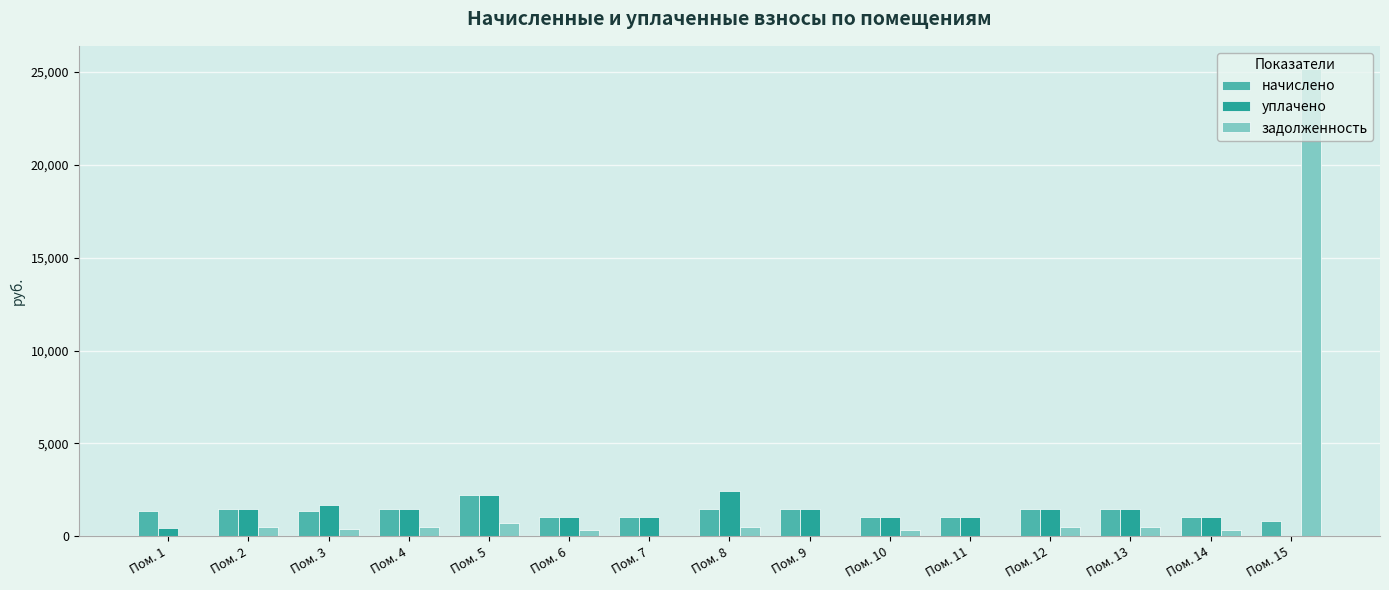

How many series are shown in this chart?

3